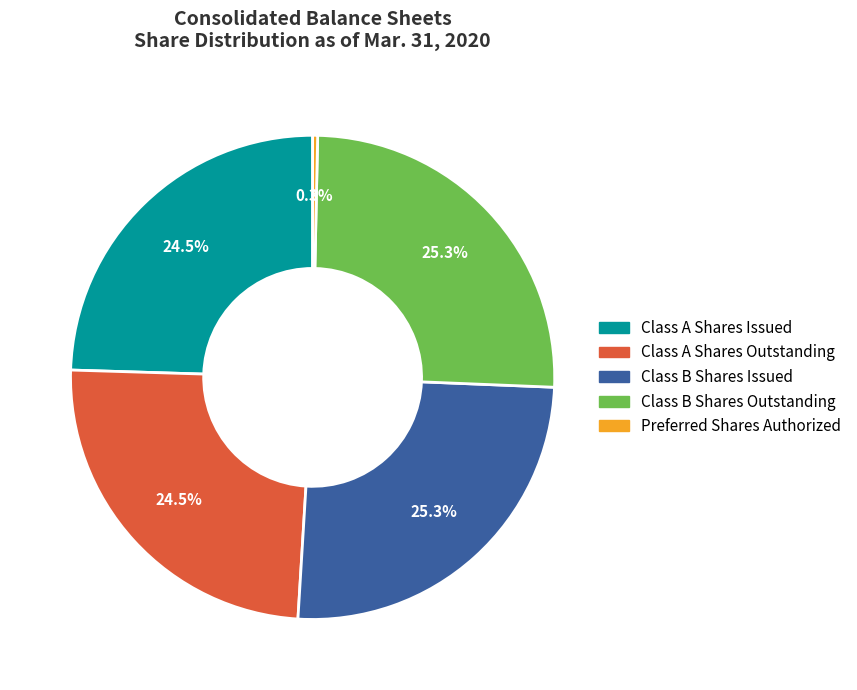

Is there any slice that represents more than half of the pie?

No